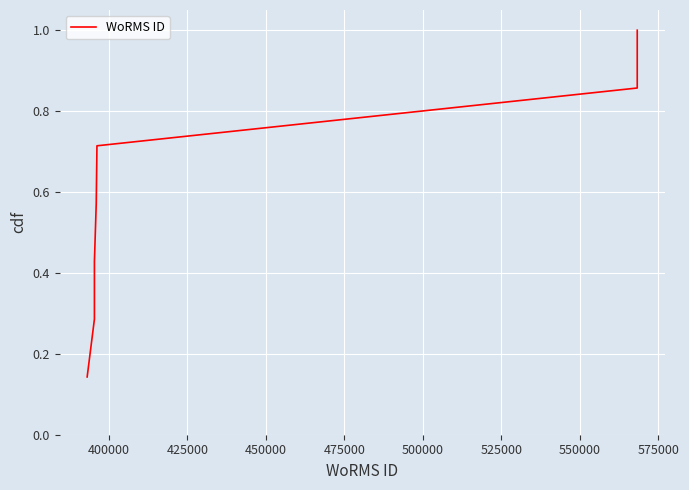

What is the sum of all values?

4.0